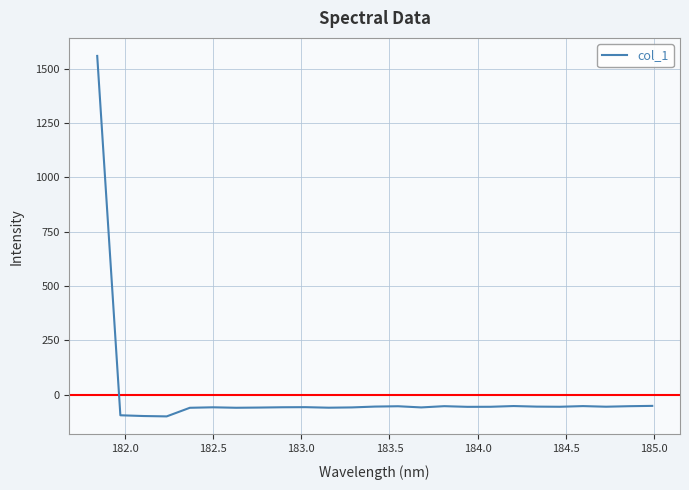

What is the difference between the maximum and minimum values?

1657.8